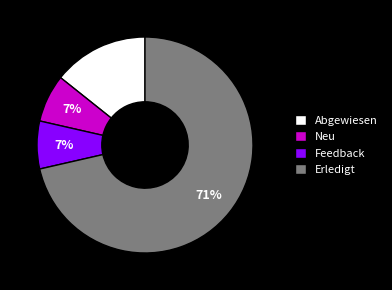

What is the largest slice in the pie chart?

Erledigt